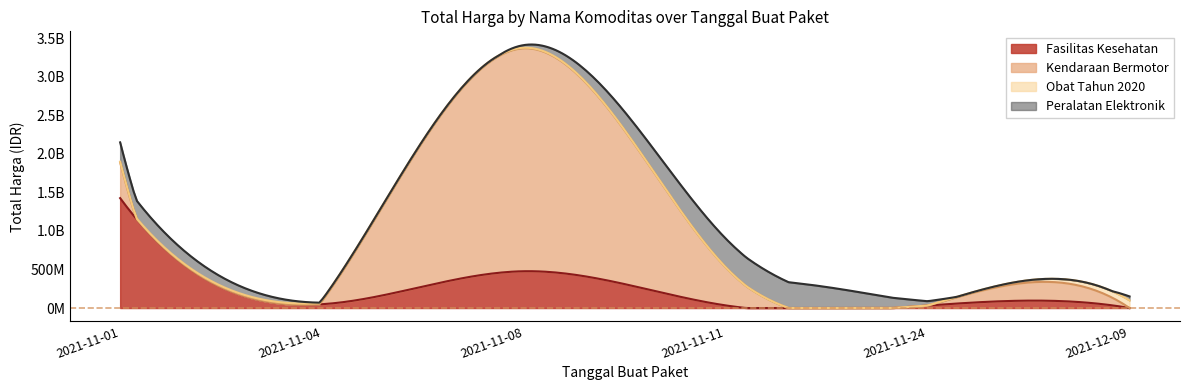

What is the total value across all series at 2021-12-09?

150951445